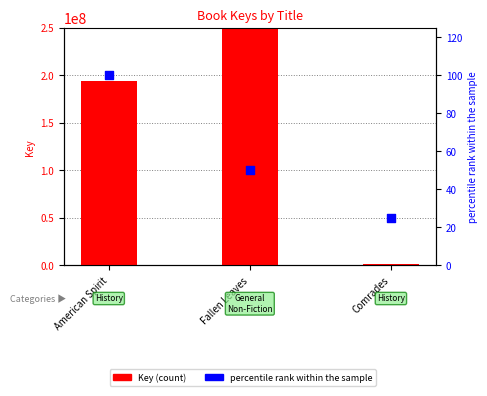

What is the total value across all series at Fallen Leaves?

446279233